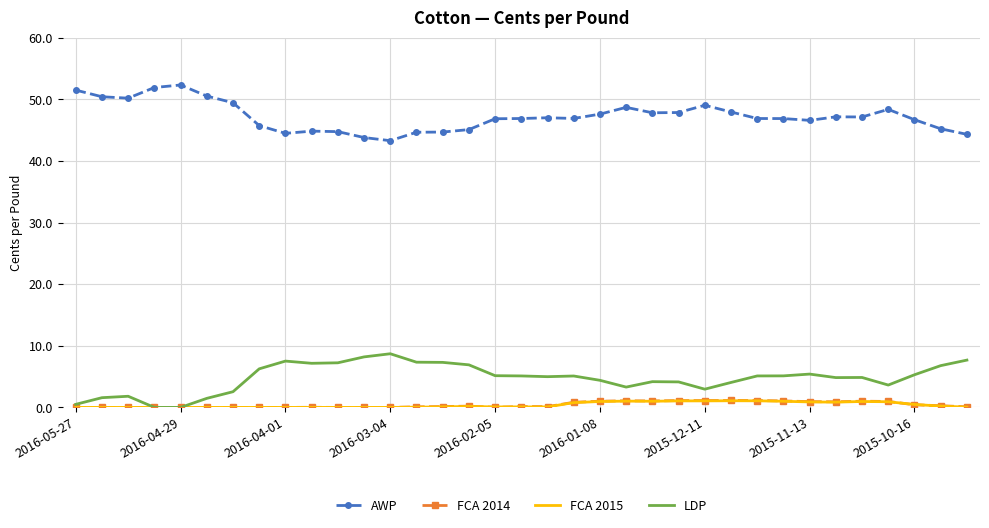

What is the maximum value shown in the chart?

52.3